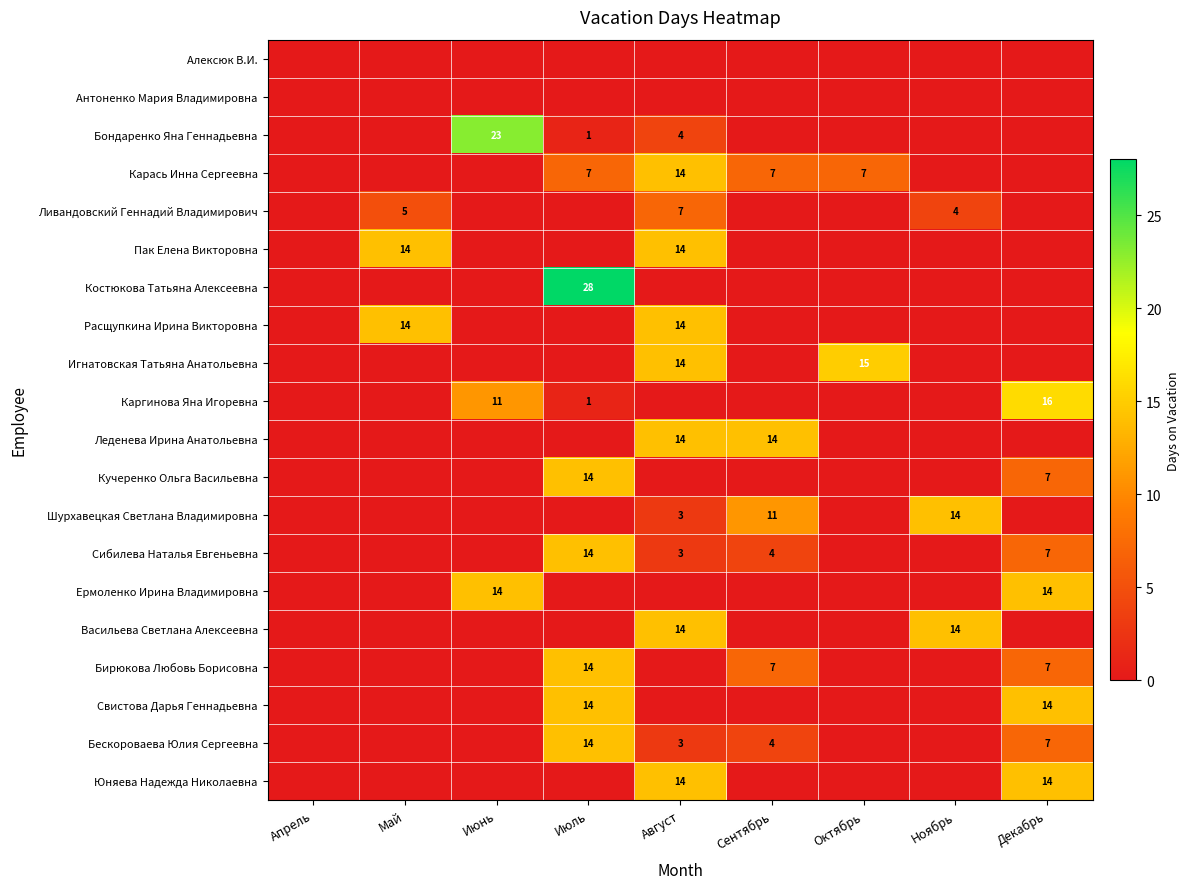

True or false: Васильева Светлана Алексеевна has a value of 14 at Август.

True